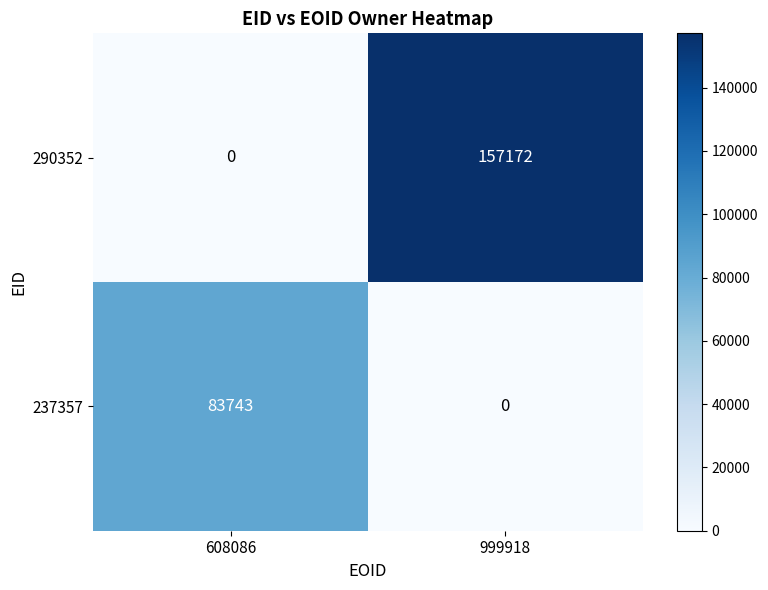

Reading left to right, what are all the values shown in this chart?

290352: 608086=0	999918=157172
237357: 608086=83743	999918=0